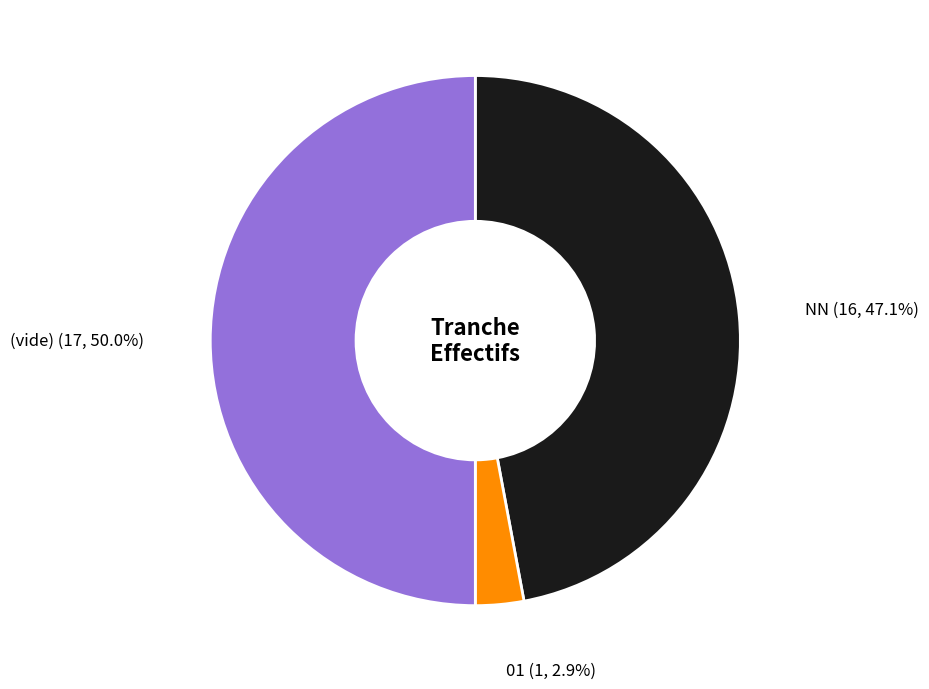

True or false: 01 accounts for 3% of the total.

True